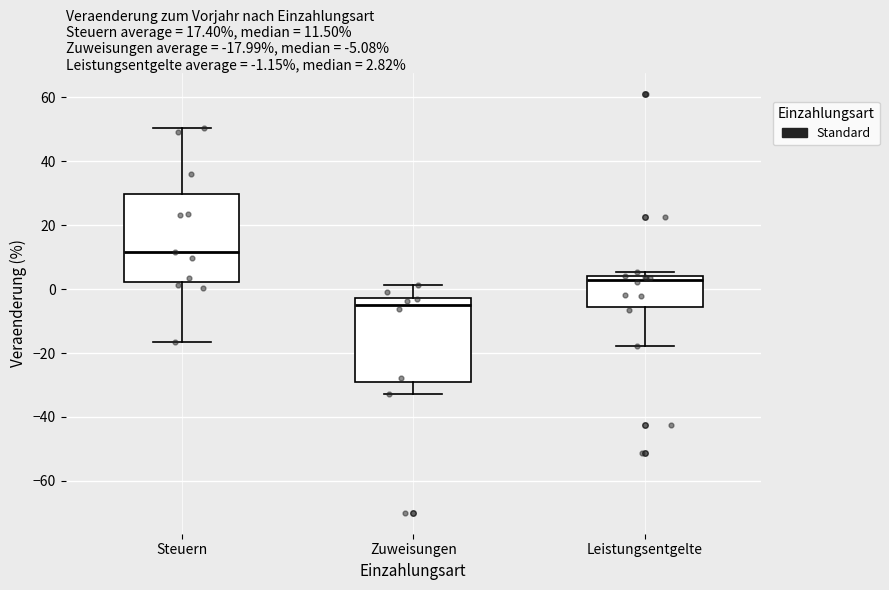

Which box has the highest median line?

Steuern